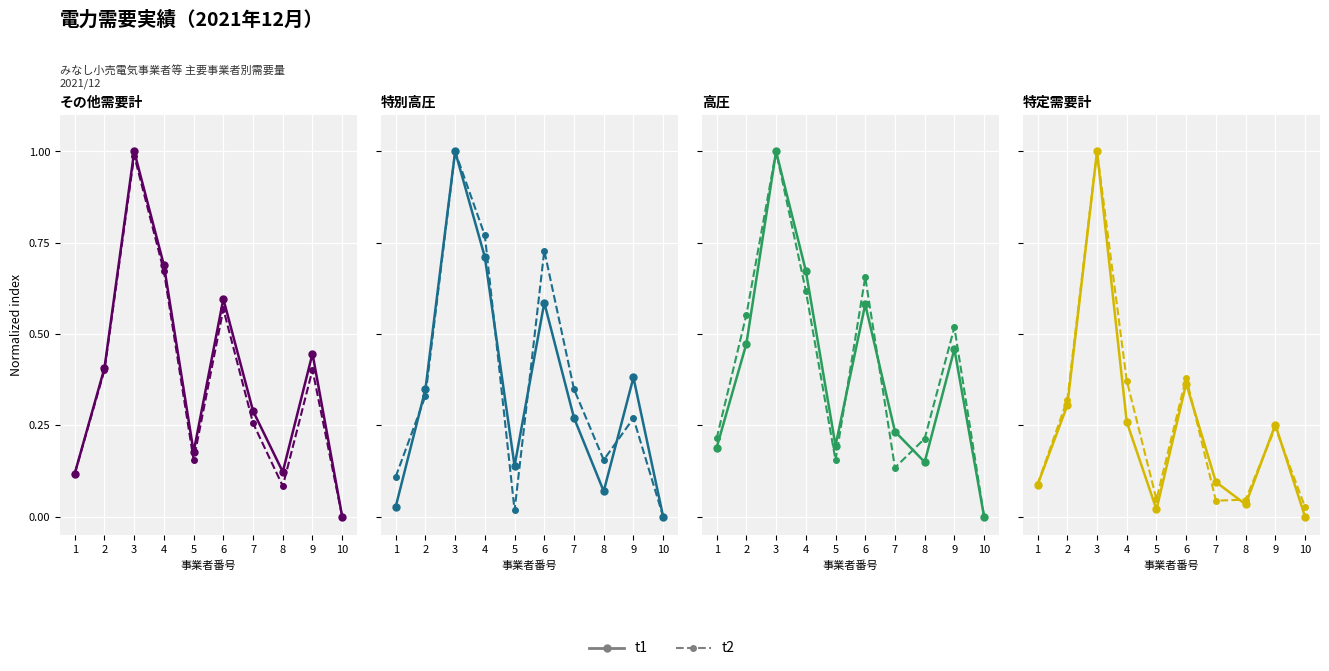

Where do t1 and t2 first cross each other?

6 and 7